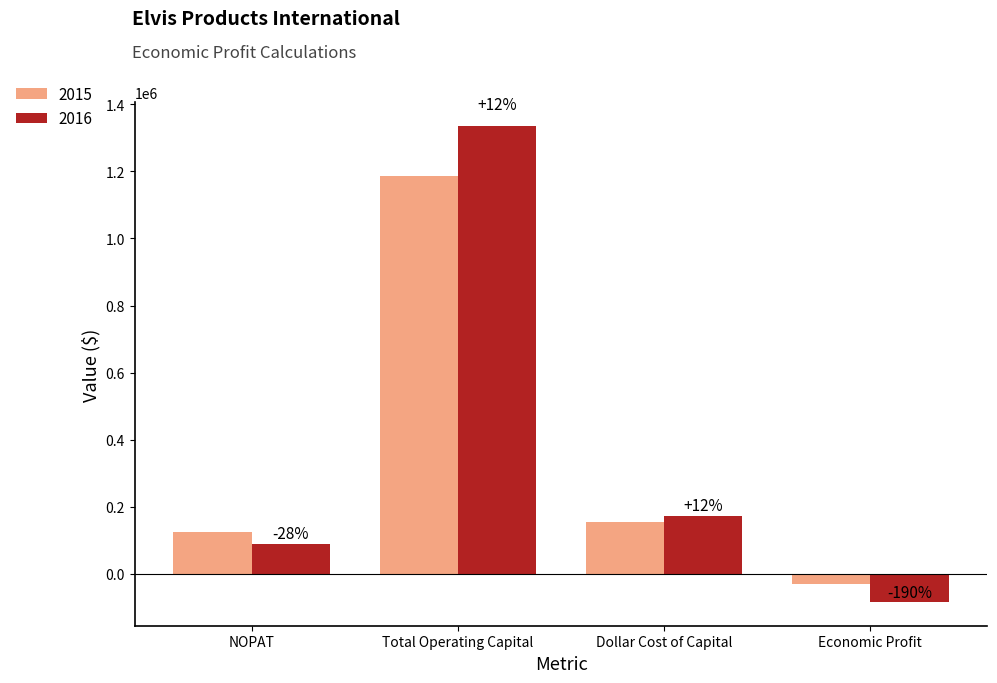

How many bars are there in each group?

2